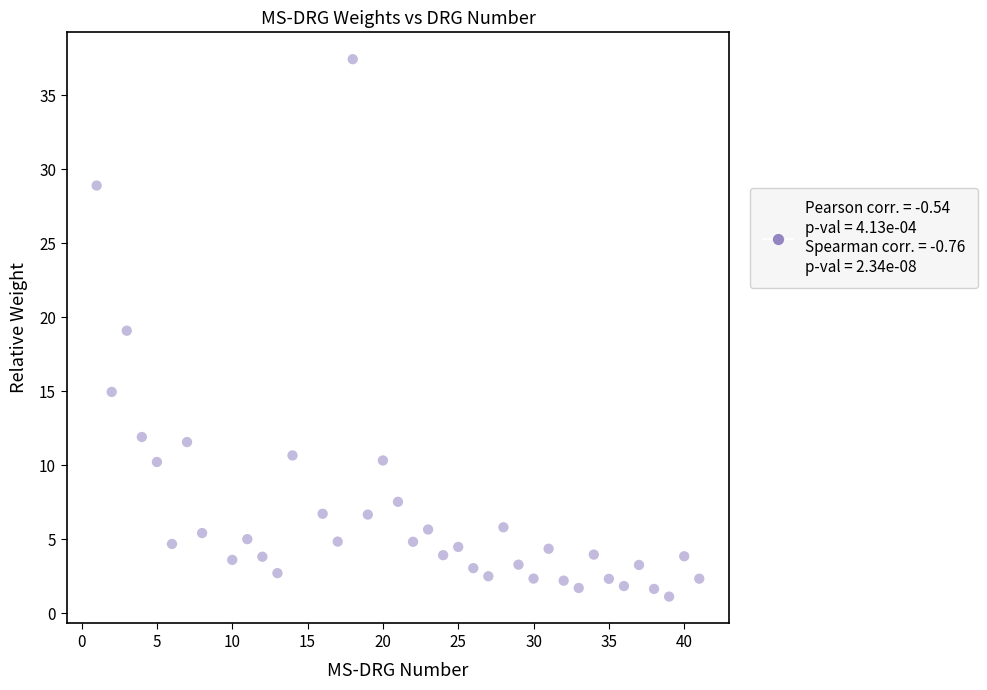

What is the range of Y values (max minus min)?

36.3